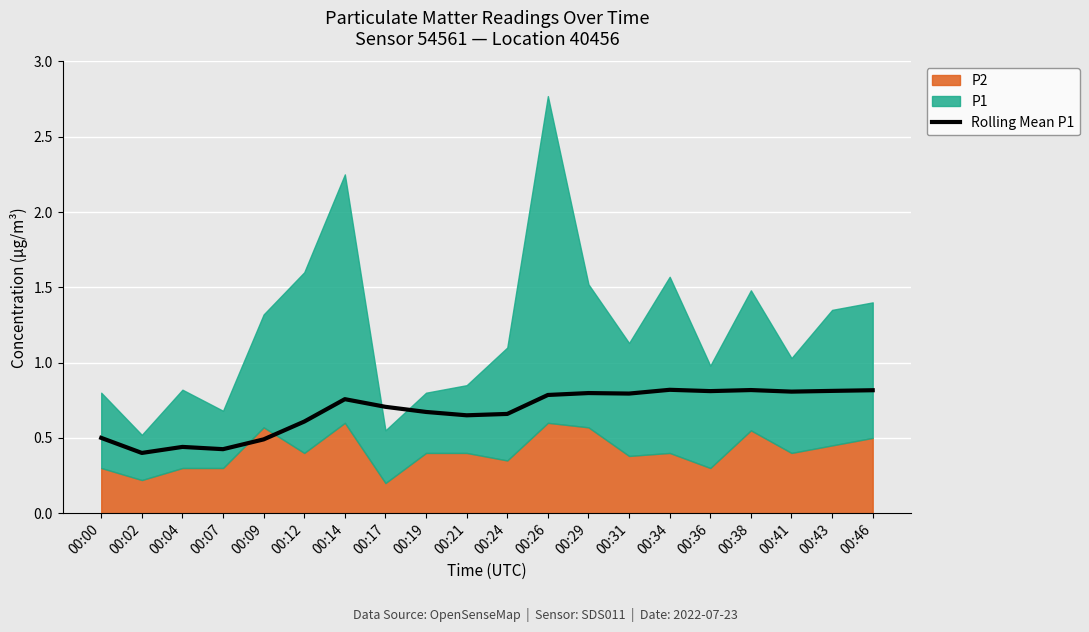

How many categories are shown in the chart?

20